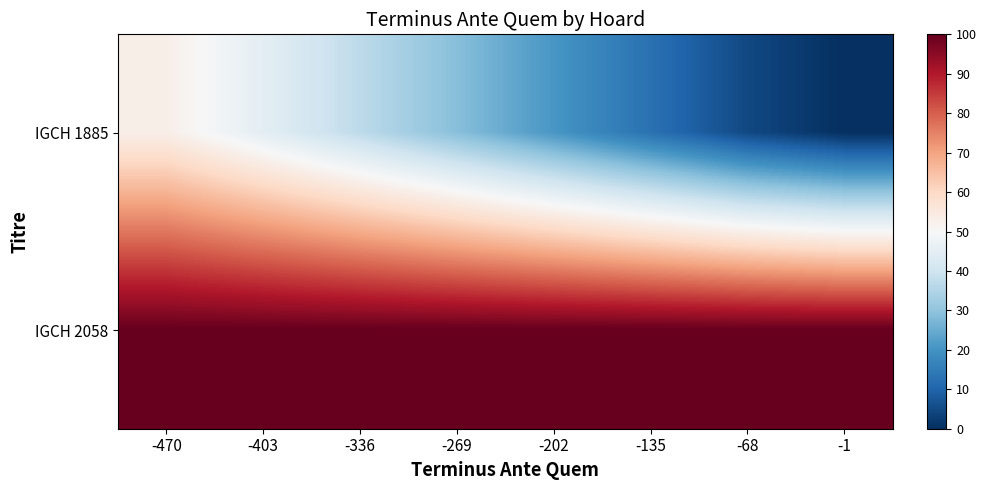

Reading left to right, transcribe all the data shown in this chart.

IGCH 1885: -470=53.0	-403=44.9	-336=36.9	-269=28.8	-202=20.8	-135=12.7	-68=4.7	-1=0.0
IGCH 2058: -470=99.9	-403=99.9	-336=99.9	-269=99.8	-202=99.8	-135=99.8	-68=99.8	-1=99.8